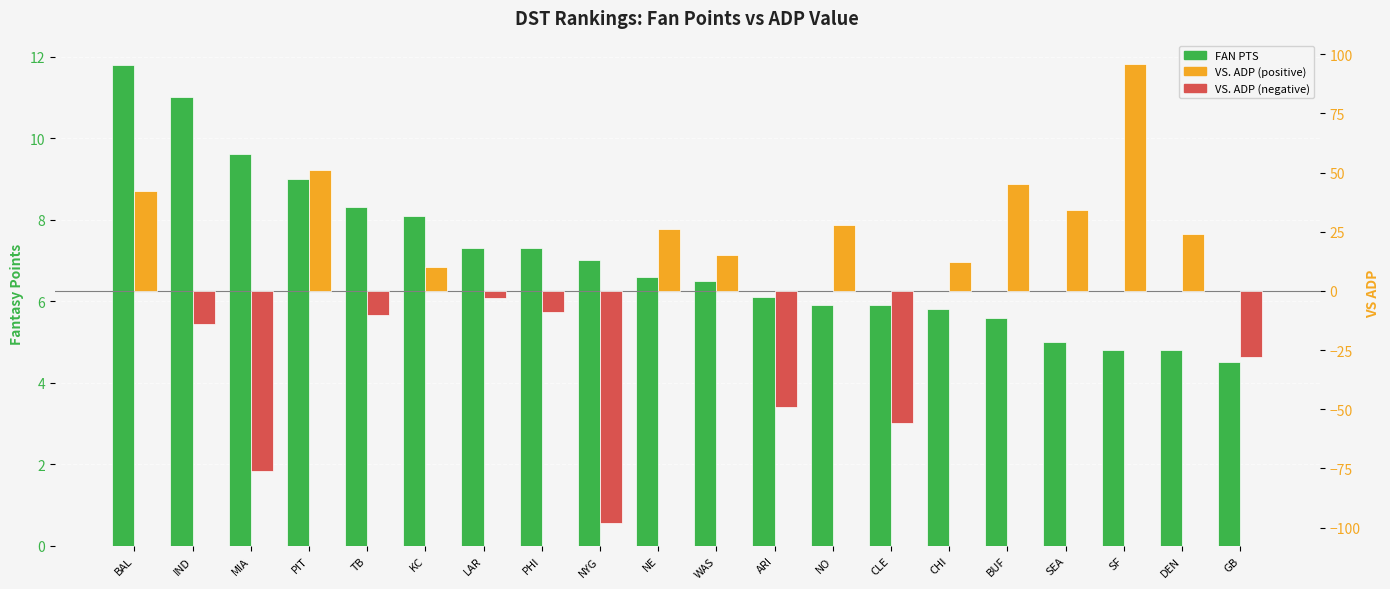

What is the difference between the VS. ADP values at WAS and CLE?

71.0